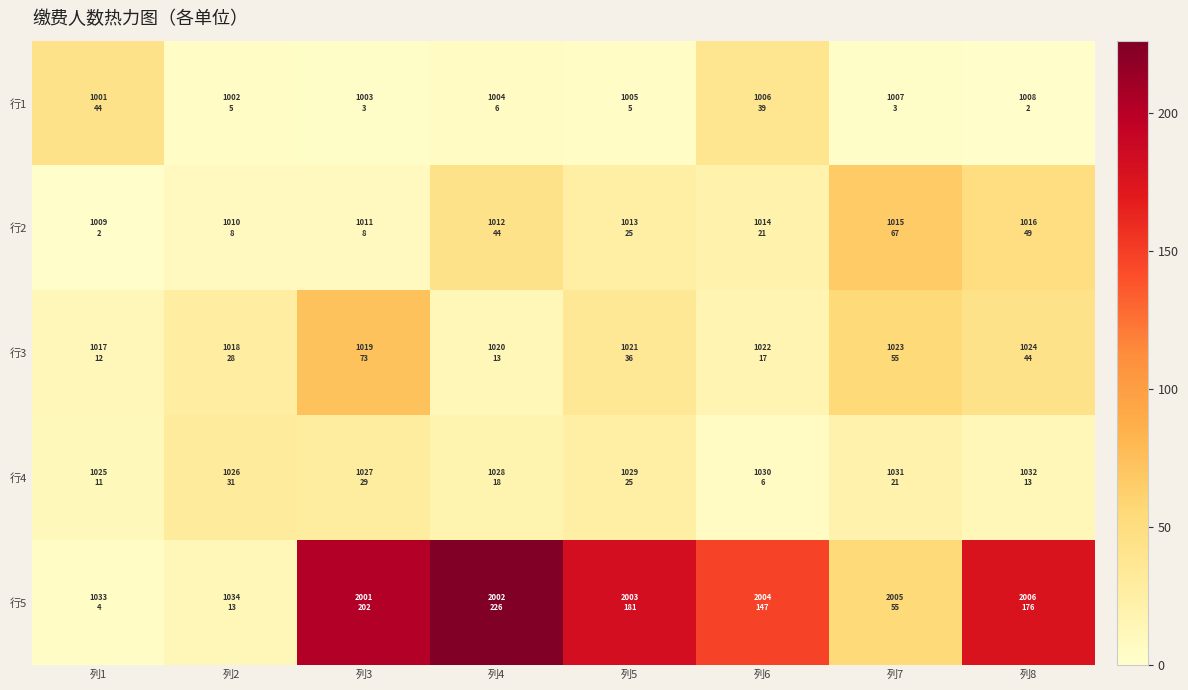

Reading left to right, what are all the values shown in this chart?

行1: 列1=44	列2=5	列3=3	列4=6	列5=5	列6=39	列7=3	列8=2
行2: 列1=2	列2=8	列3=8	列4=44	列5=25	列6=21	列7=67	列8=49
行3: 列1=12	列2=28	列3=73	列4=13	列5=36	列6=17	列7=55	列8=44
行4: 列1=11	列2=31	列3=29	列4=18	列5=25	列6=6	列7=21	列8=13
行5: 列1=4	列2=13	列3=202	列4=226	列5=181	列6=147	列7=55	列8=176